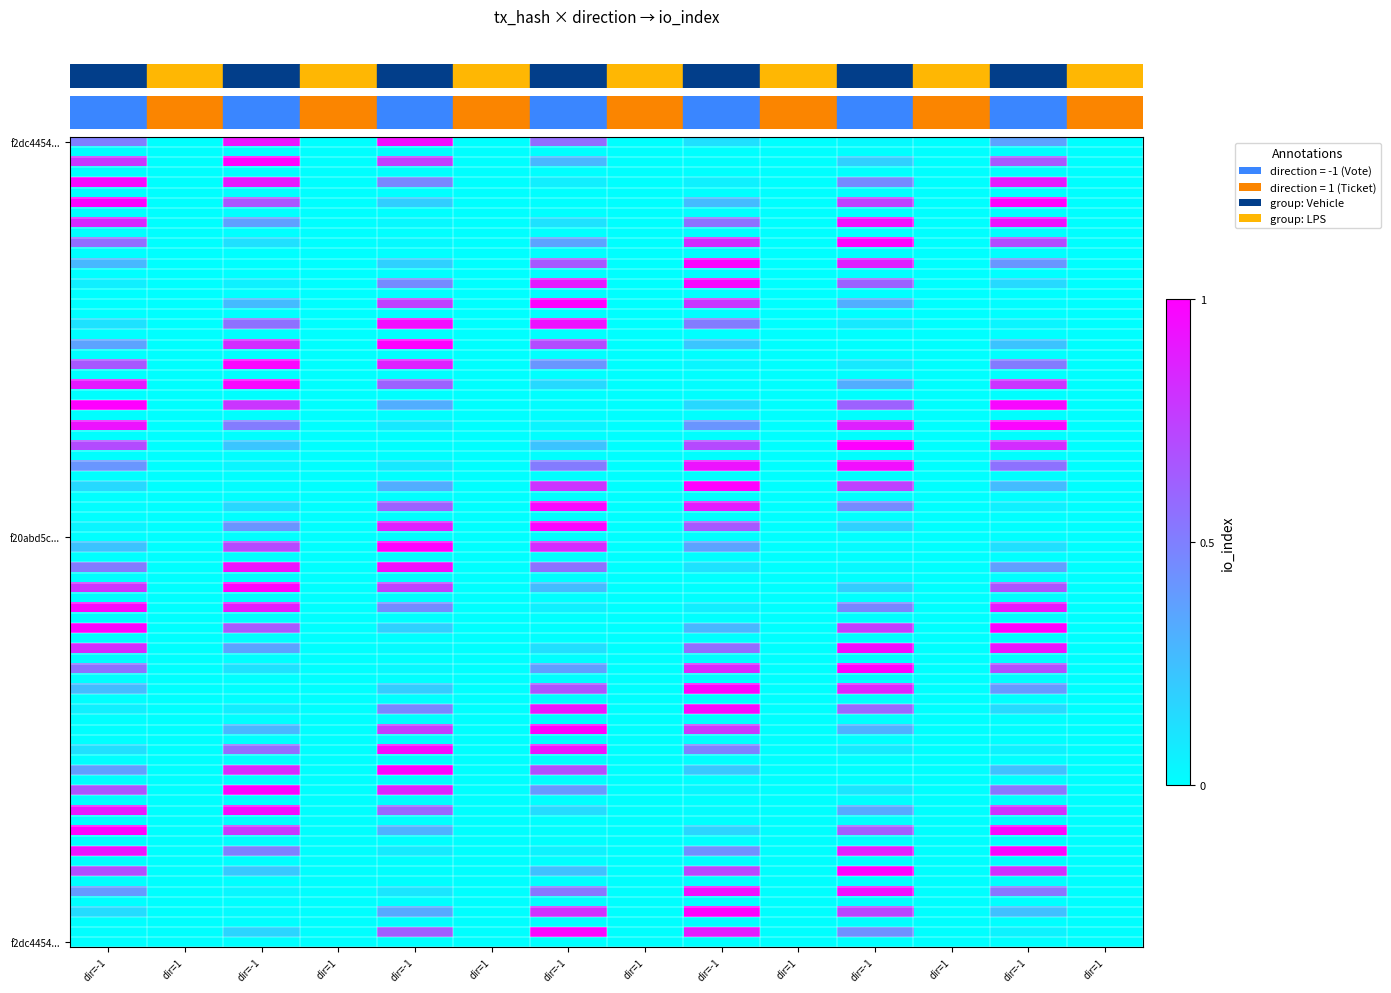

Which category has the lowest value across all series?

1